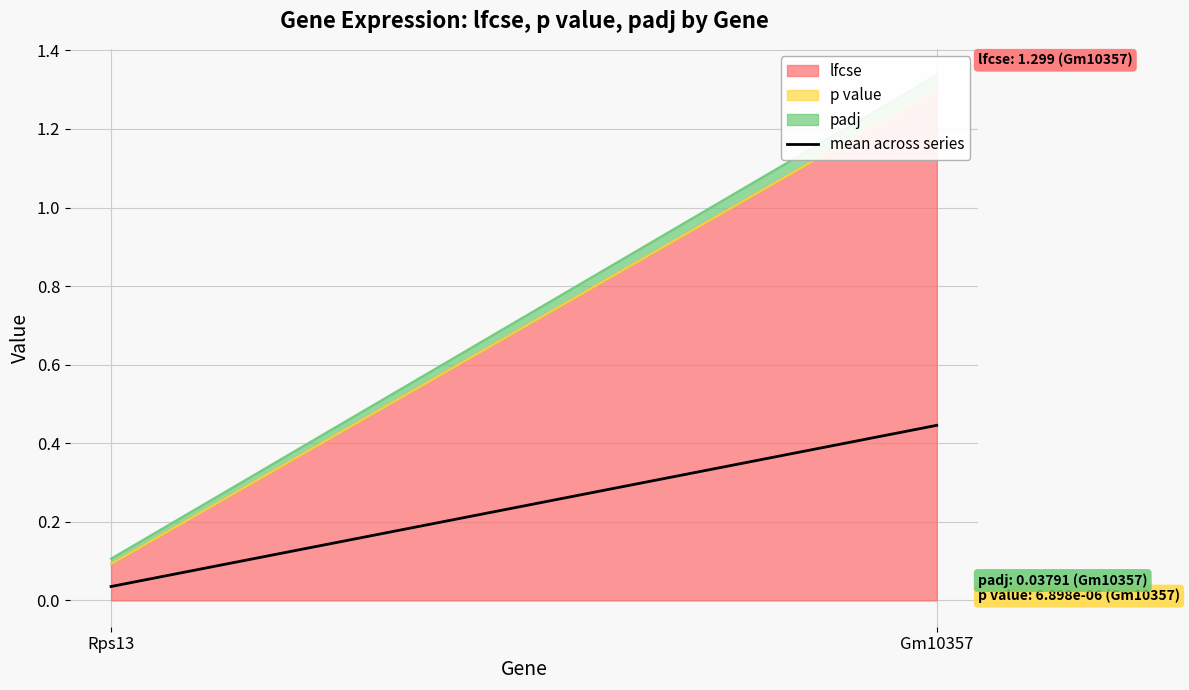

Rank the categories by value from lowest to highest.

Rps13, Gm10357